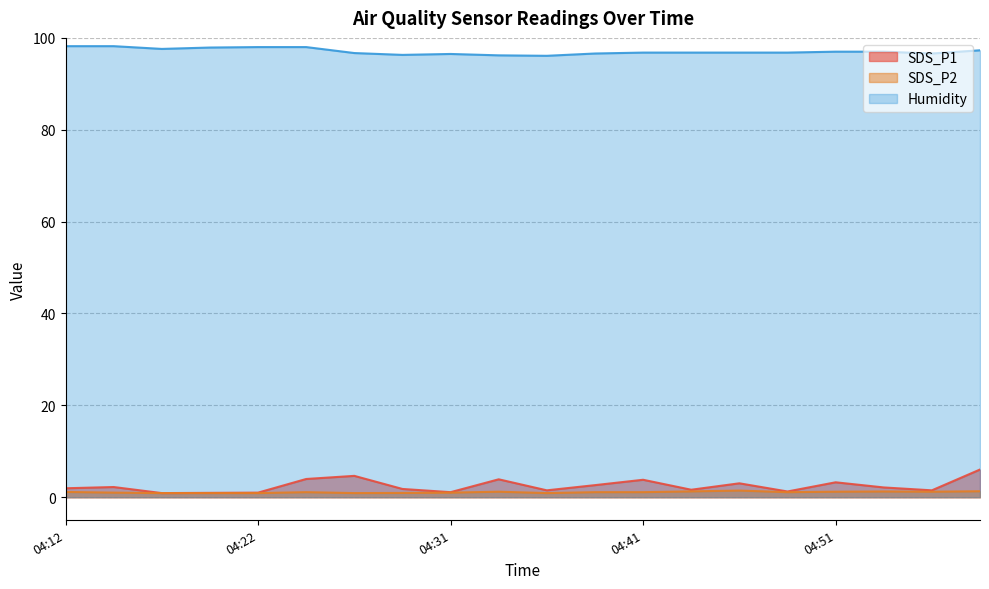

At which category does SDS_P2 reach its first local valley?

04:26